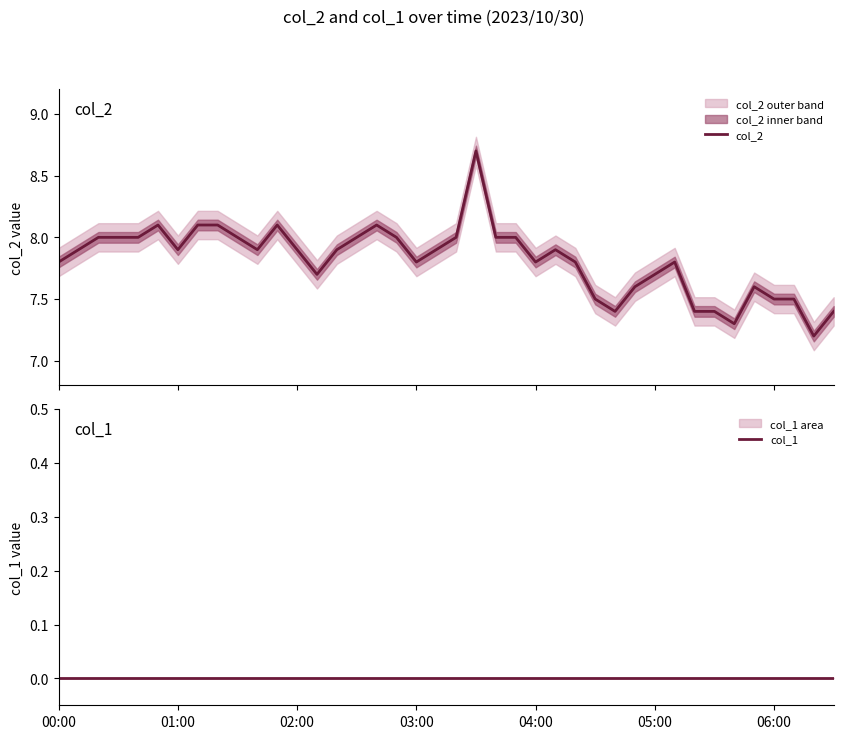

Rank the series by their average value, from lowest to highest.

col_1, col_2